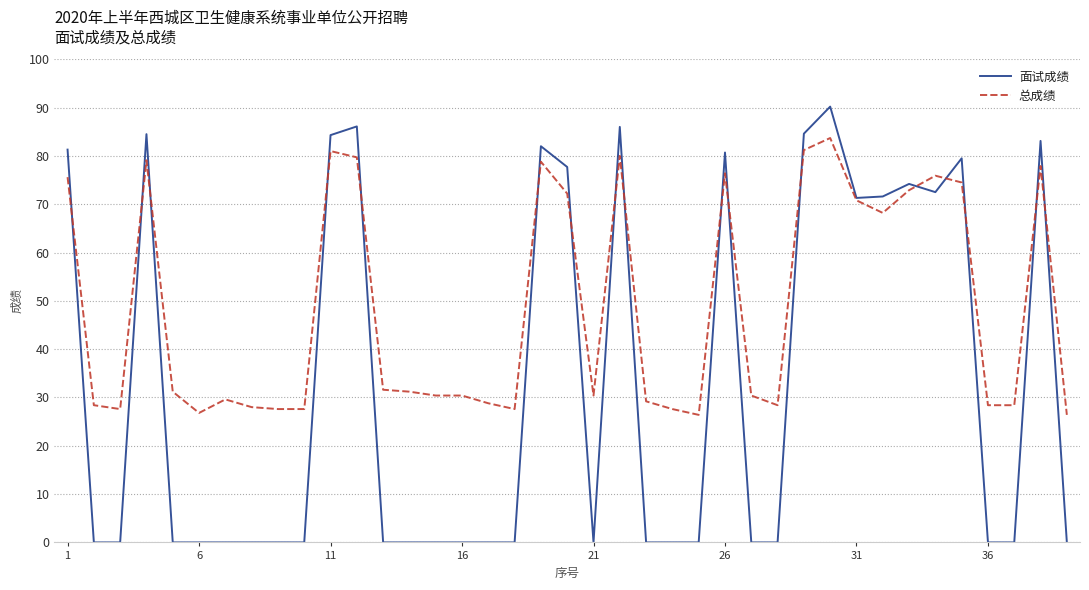

Which series has the largest total across all categories?

总成绩